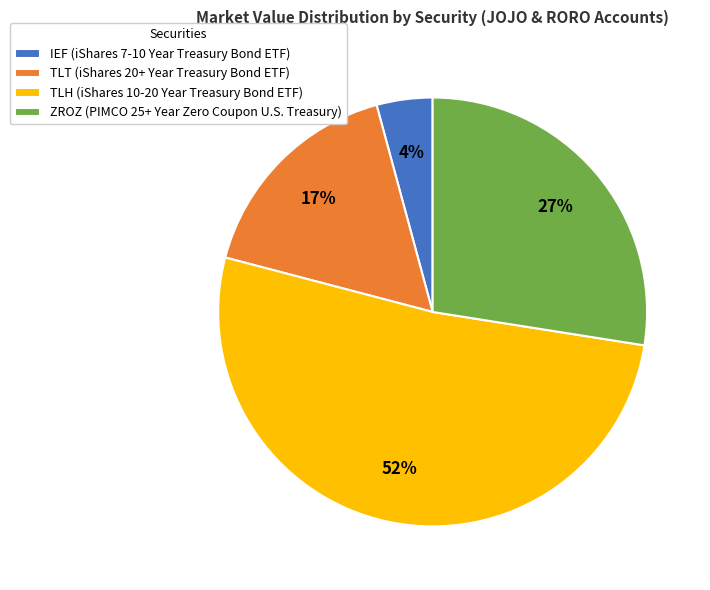

What percentage is the TLH (iShares 10-20 Year Treasury Bond ETF) slice, to the nearest percent?

52%